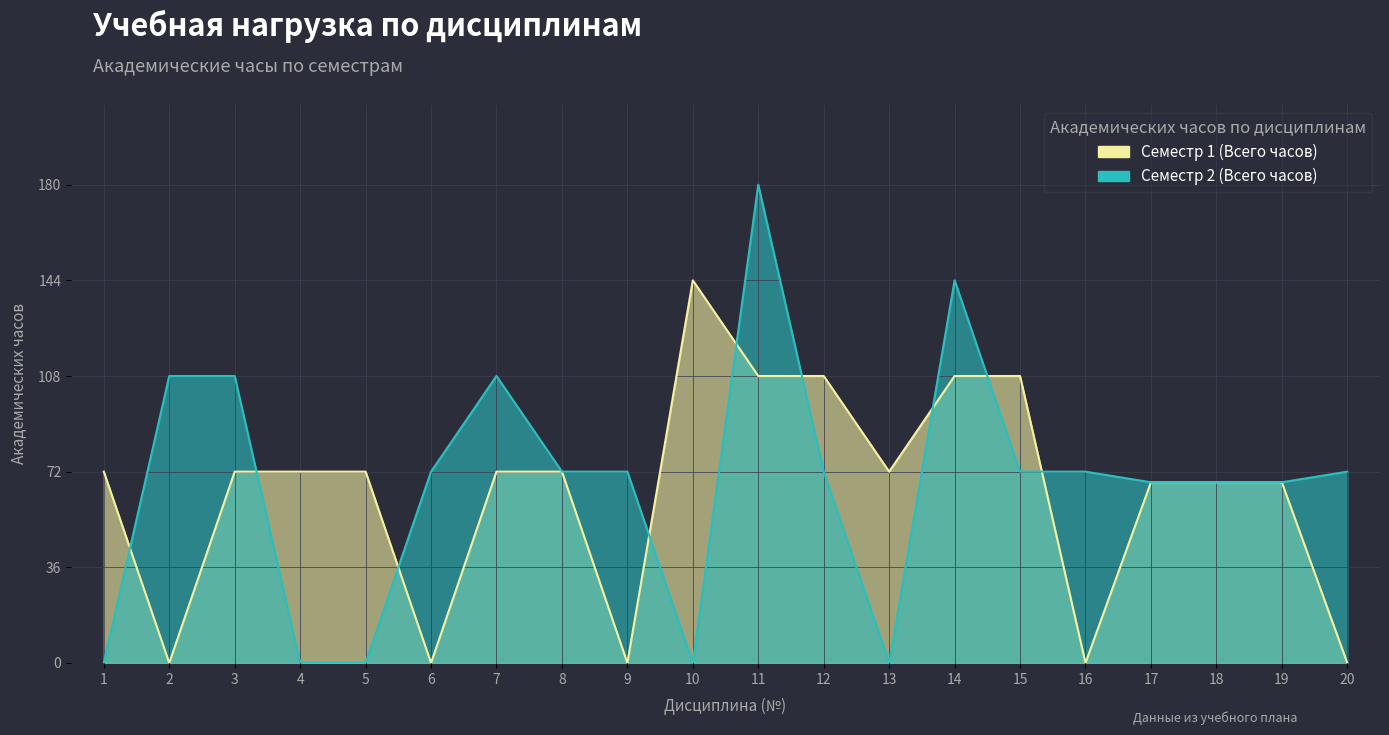

Rank the series at 12 from highest to lowest value.

Семестр 1 (Всего часов), Семестр 2 (Всего часов)